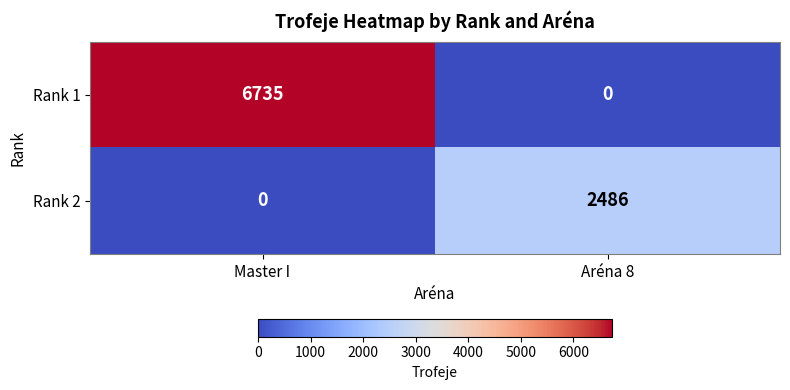

What is the spread (max minus min) of values at Master I?

6735